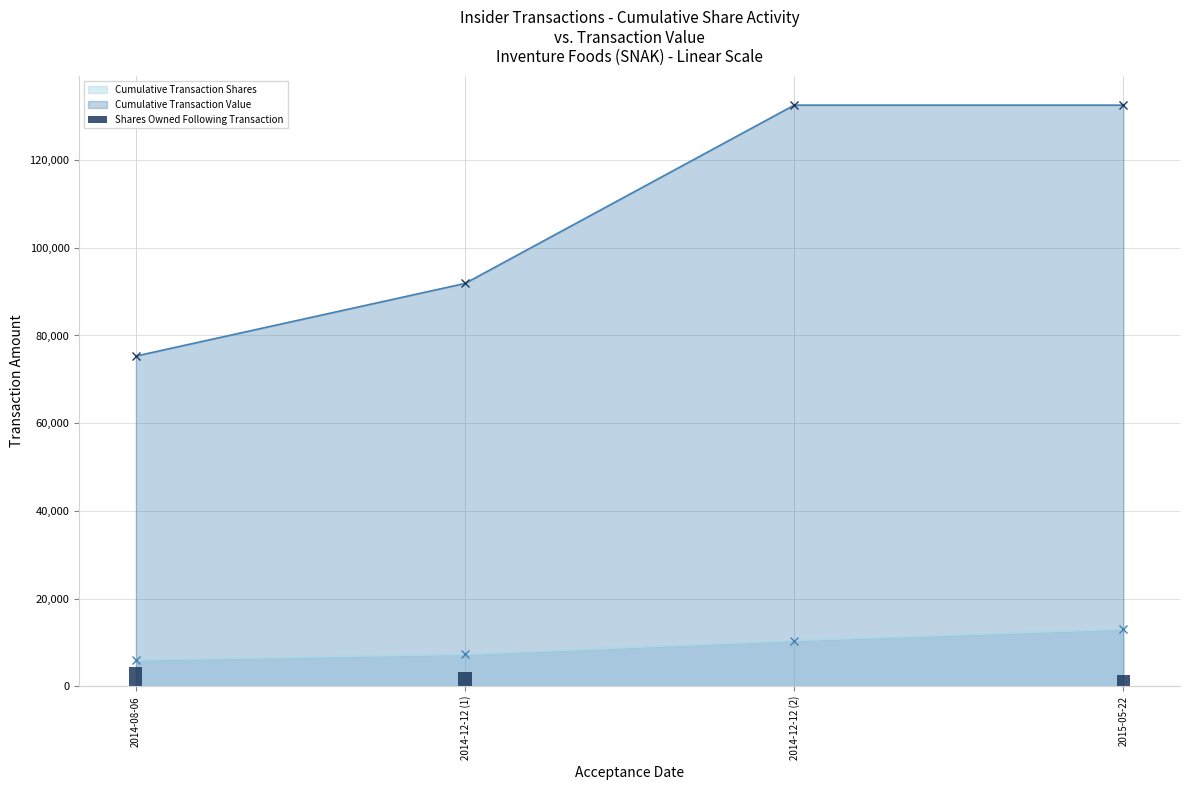

How many values are below 3167?

2